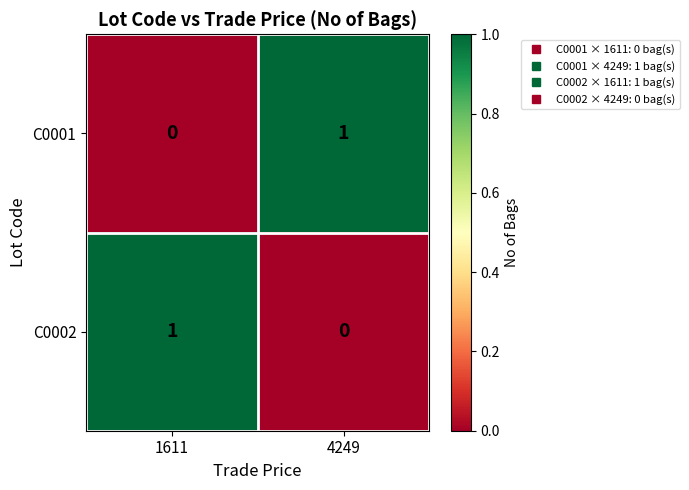

Is the value of C0001 at 4249 greater than the value of C0002 at 4249?

Yes